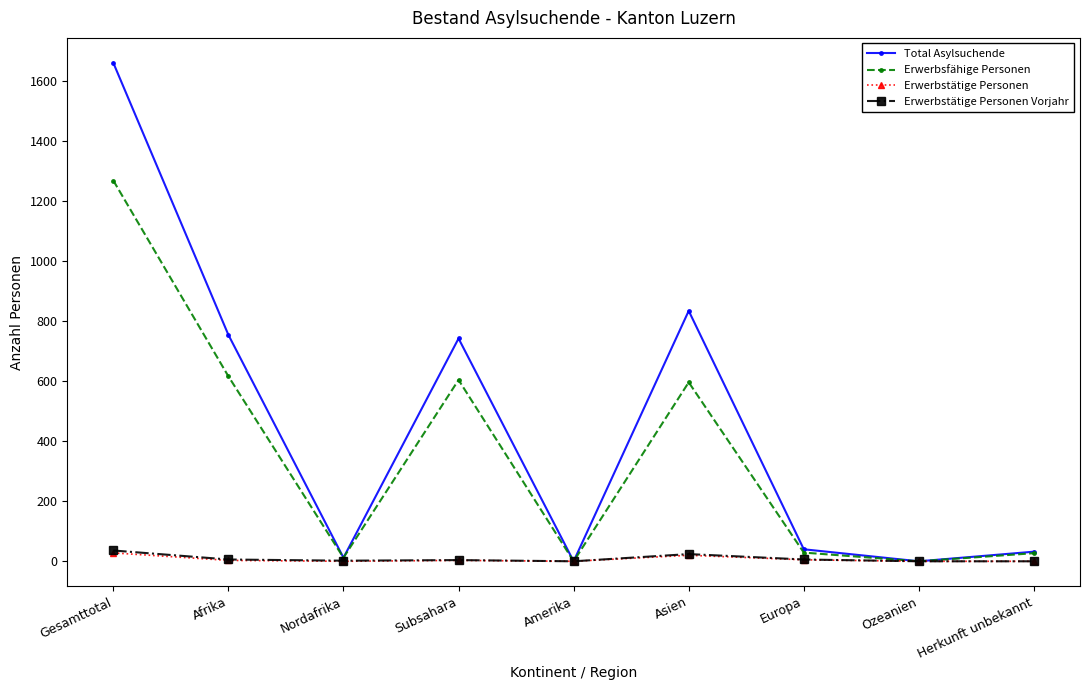

In Total Asylsuchende, how many points are higher than both neighbors (excluding endpoints)?

2